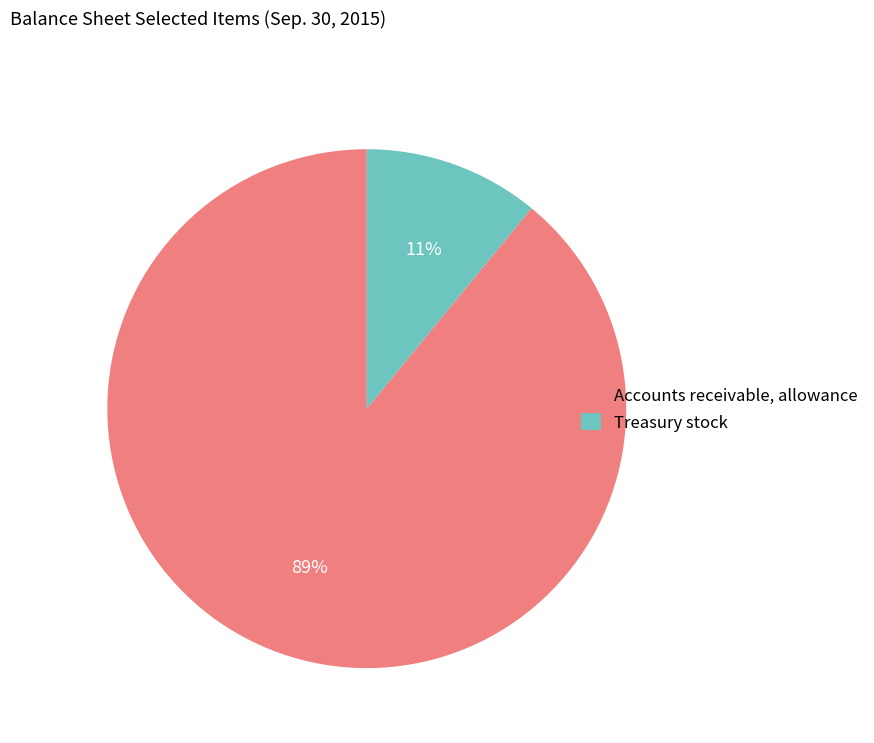

To the nearest percent, what is the average slice percentage?

50%